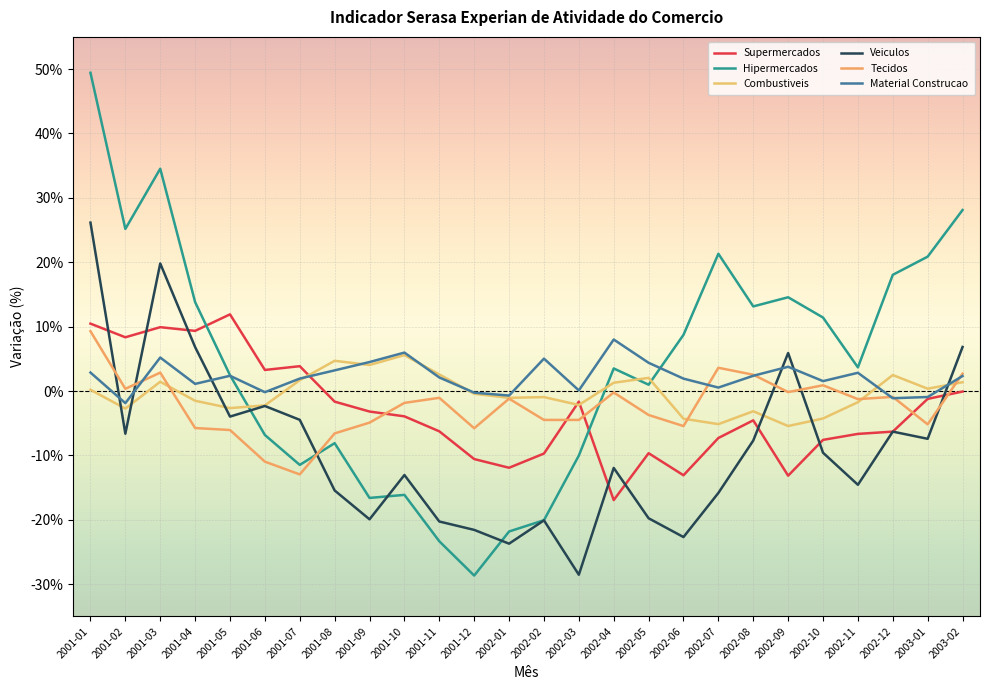

Which series ends up on top after the final intersection of Material Construcao and Hipermercados?

Hipermercados